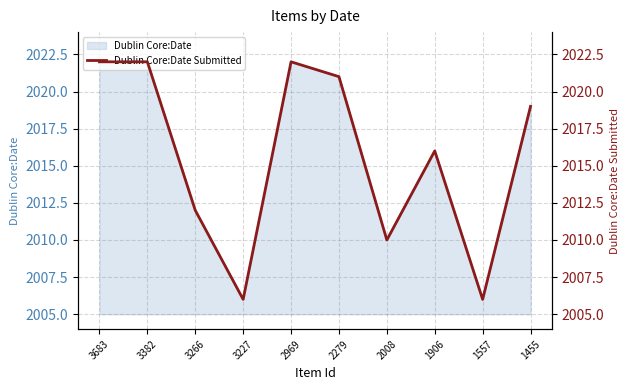

List the labels in order of value, largest first.

3683, 3382, 2969, 2279, 1455, 1906, 3266, 2008, 3227, 1557